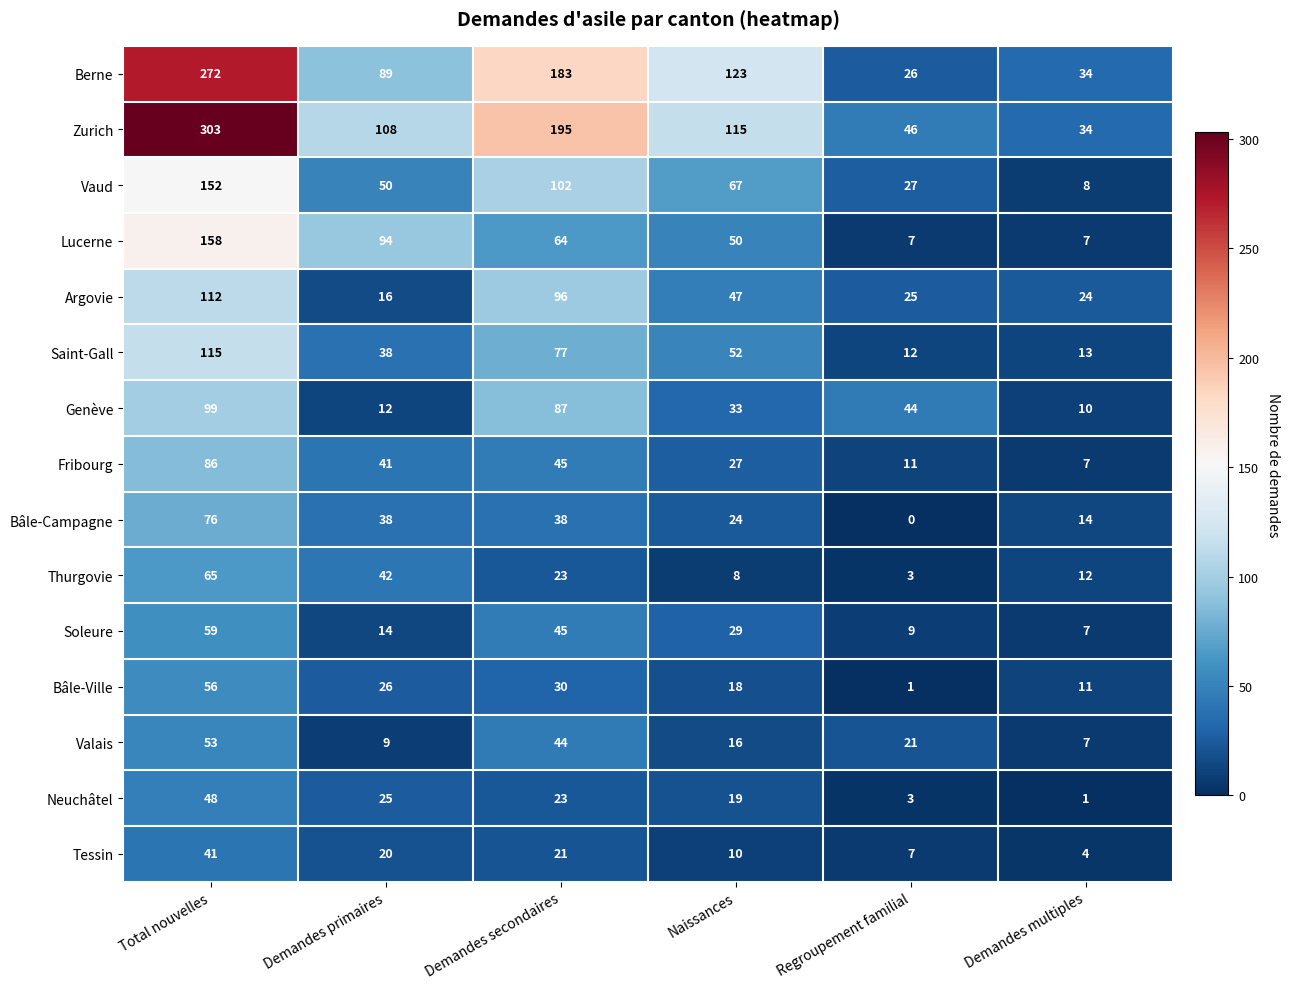

List the series in order of their peak value, lowest first.

Tessin, Neuchâtel, Valais, Bâle-Ville, Soleure, Thurgovie, Bâle-Campagne, Fribourg, Genève, Argovie, Saint-Gall, Vaud, Lucerne, Berne, Zurich